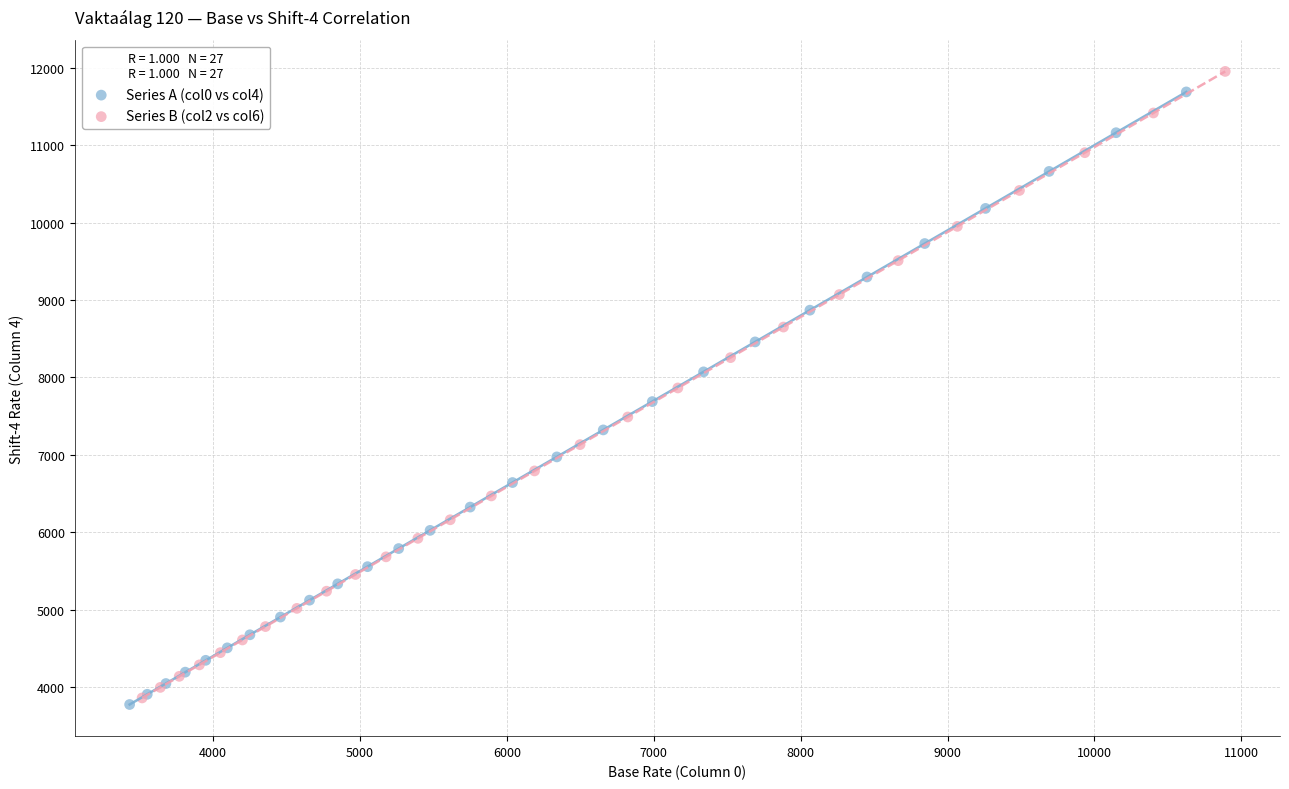

Which series has the widest spread of Y values?

Series B (col2 vs col6)